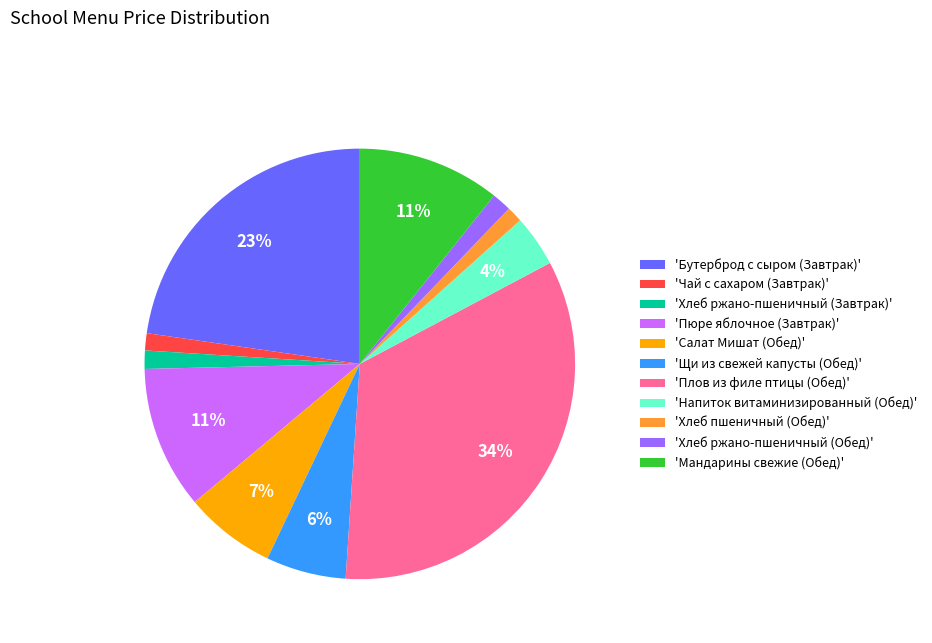

How many segments does this pie chart have?

11